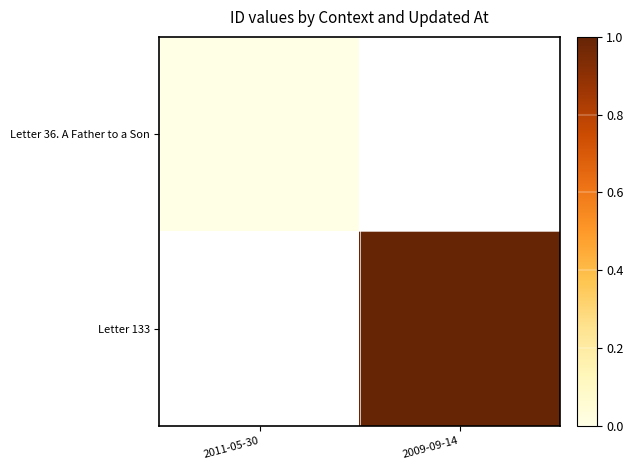

The value of Letter 133 at 2009-09-14 is 1.0. True or false?

True